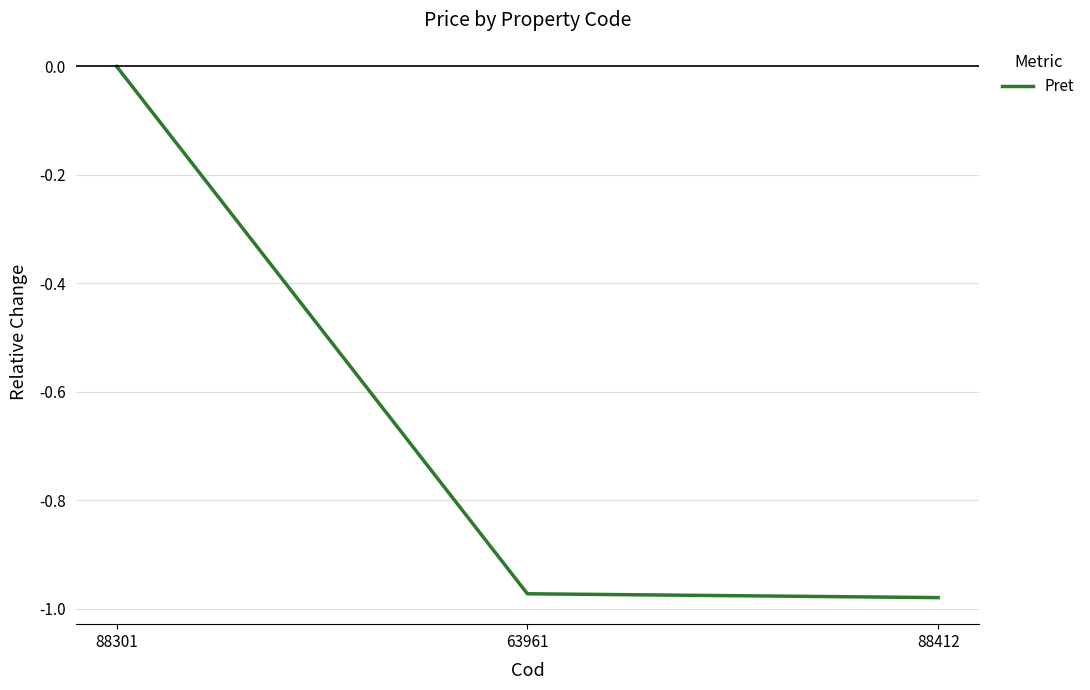

Is this an area chart (filled region under the line)?

No